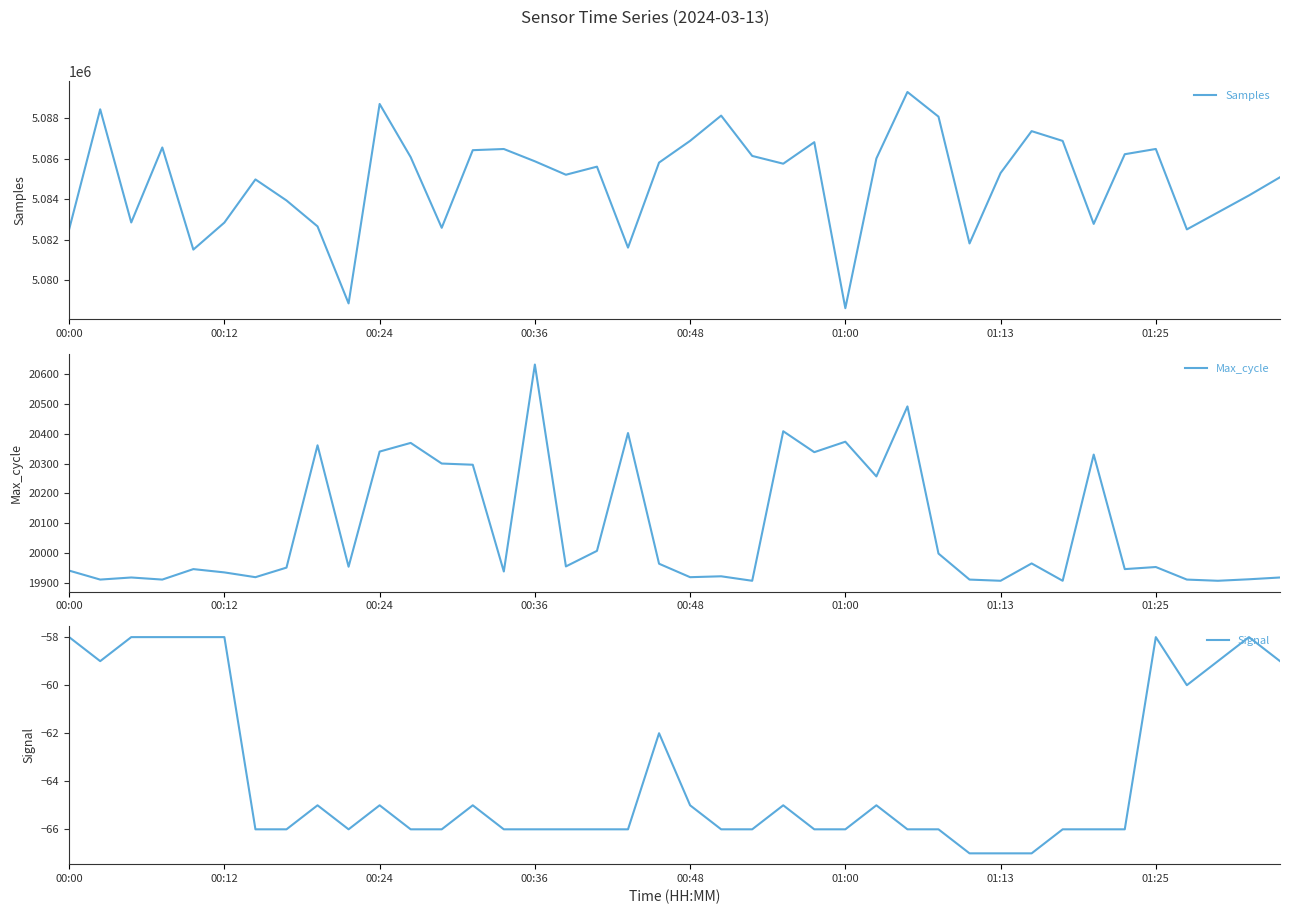

The value of Max_cycle at 00:24 is 20340. True or false?

True